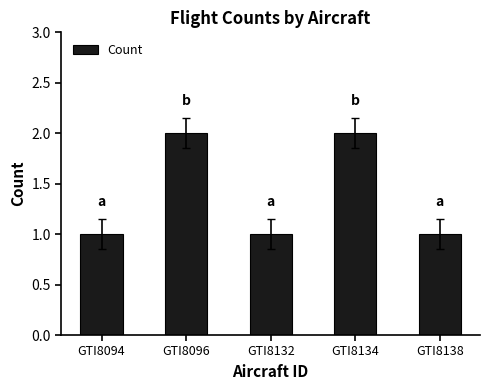

How many distinct data groups are displayed?

1